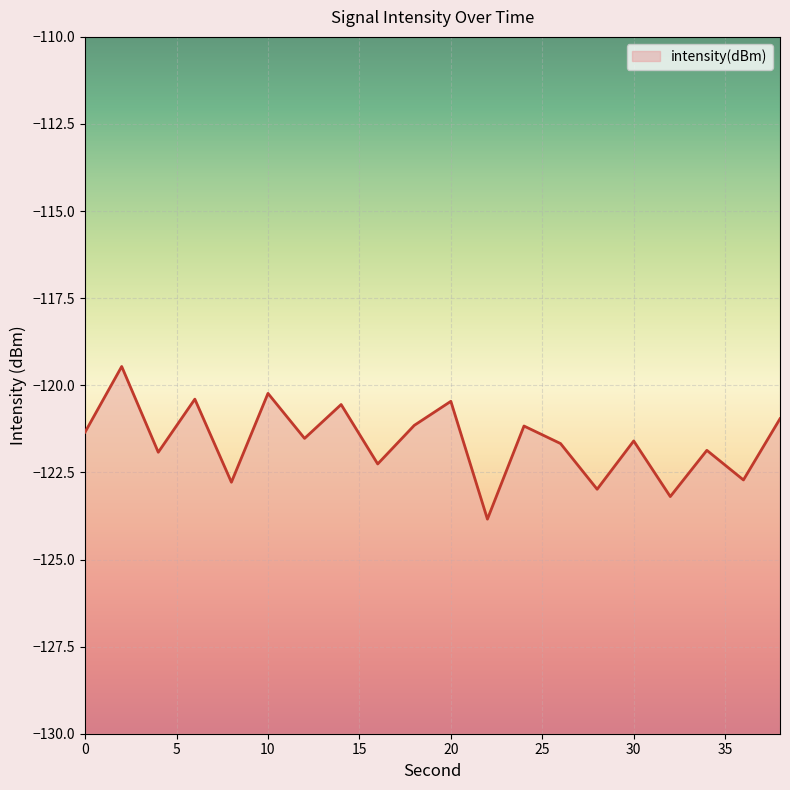

Reading left to right, transcribe all the data shown in this chart.

-121.3	-119.5	-121.9	-120.4	-122.8	-120.2	-121.5	-120.6	-122.3	-121.1	-120.5	-123.8	-121.2	-121.7	-123.0	-121.6	-123.2	-121.9	-122.7	-121.0